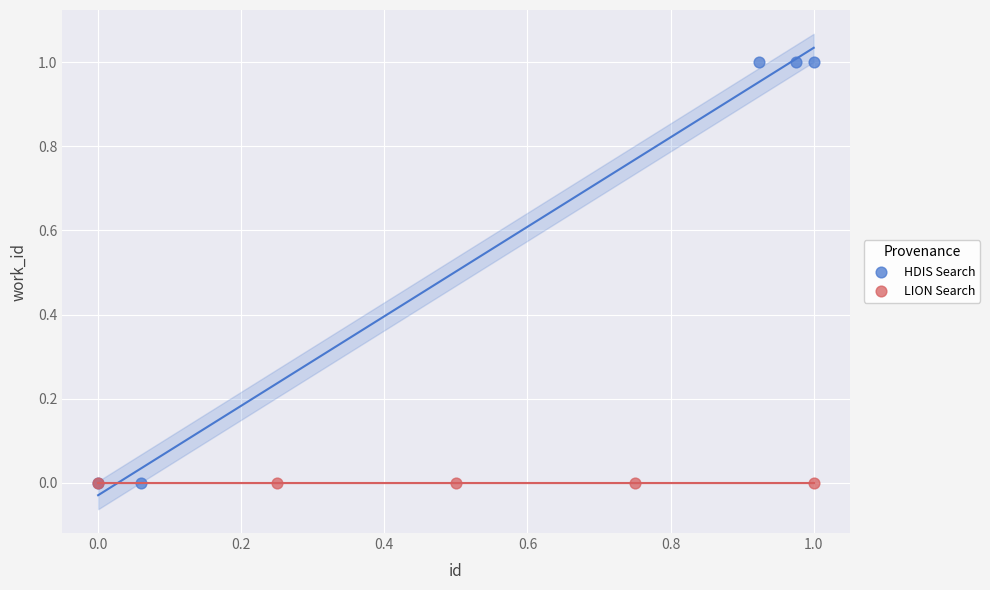

Which series reaches the maximum Y coordinate?

HDIS Search